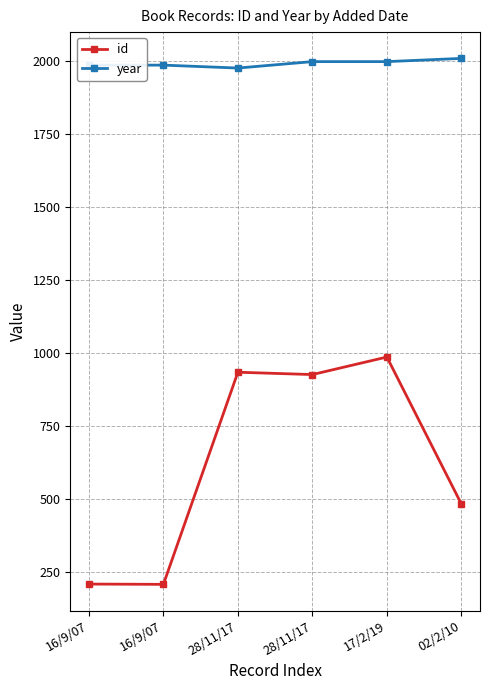

Which category has the highest value across all series?

02/2/10